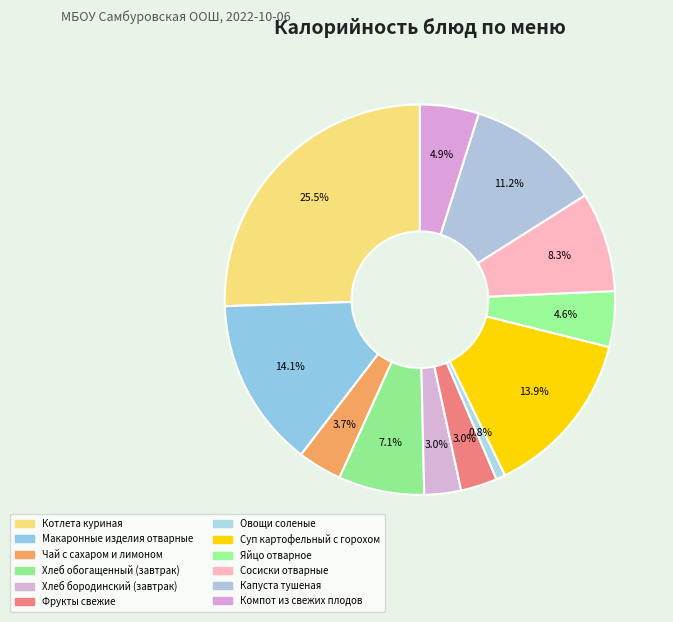

Is it true that Хлеб бородинский (завтрак) is 1% of the pie?

False